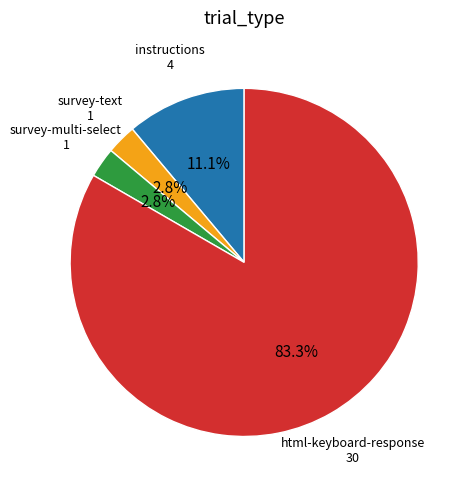

Is there a majority slice in this chart?

Yes